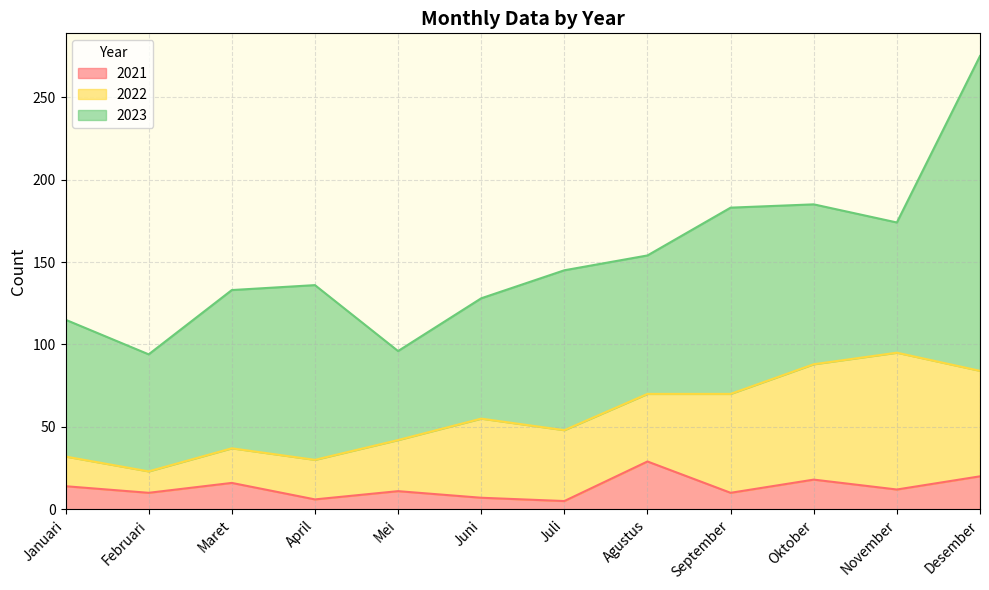

Which series ends up on top after the final intersection of 2023 and 2022?

2023